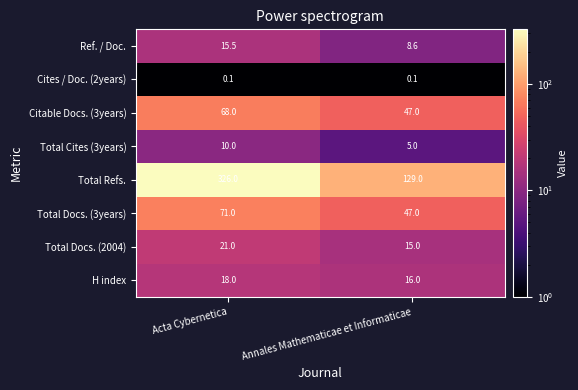

Count the number of categories in the chart.

2